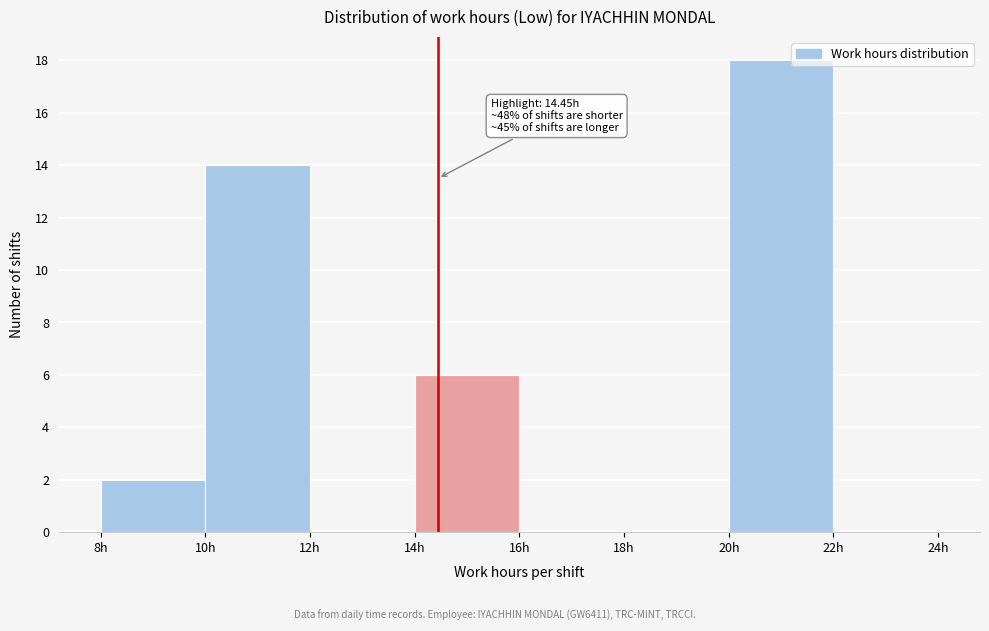

Over which range of the x-axis is the bar tallest?

20 to 22